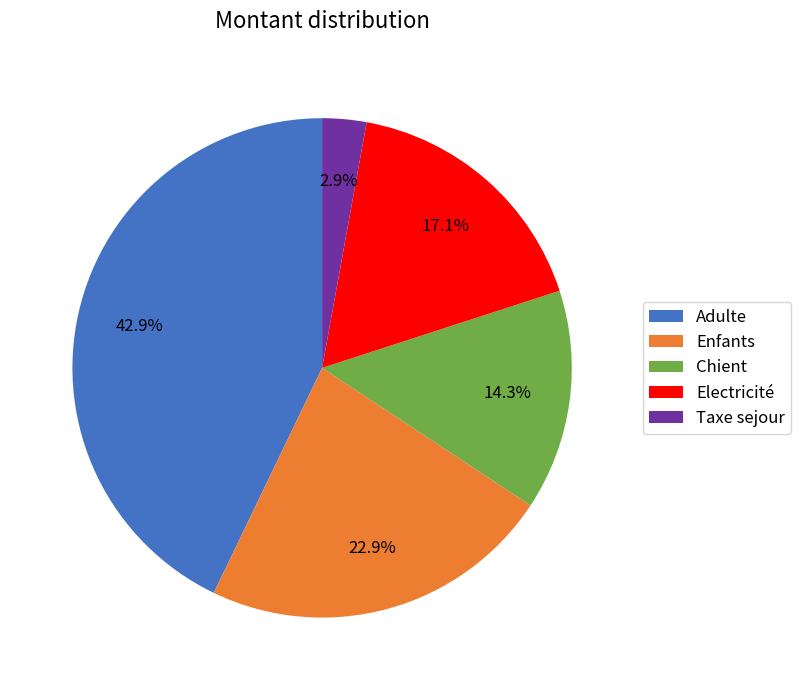

Approximately how many times larger is the value at Enfants compared to Adulte?

0.5